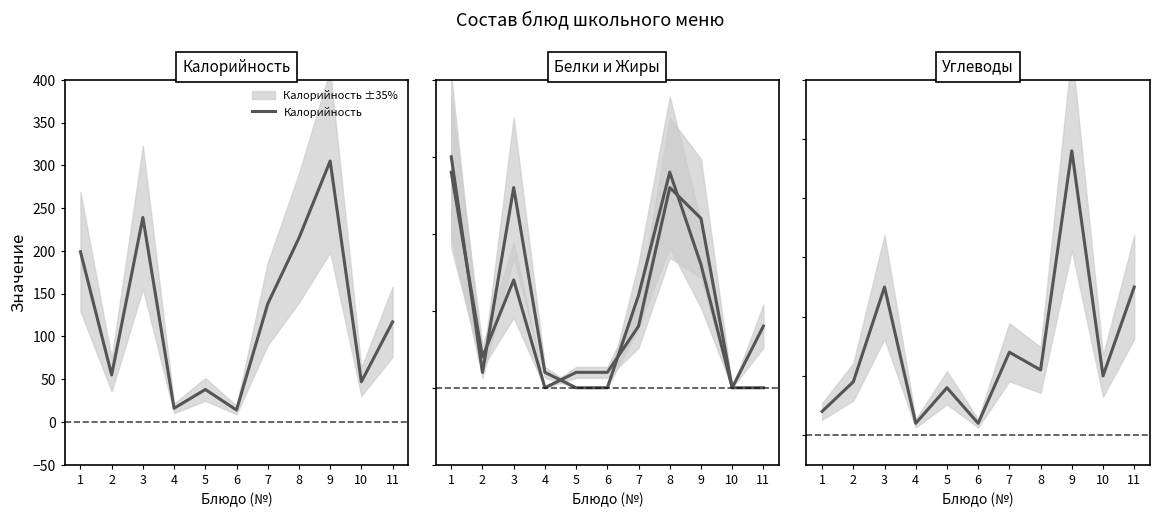

Where is the first local minimum for Белки?

2